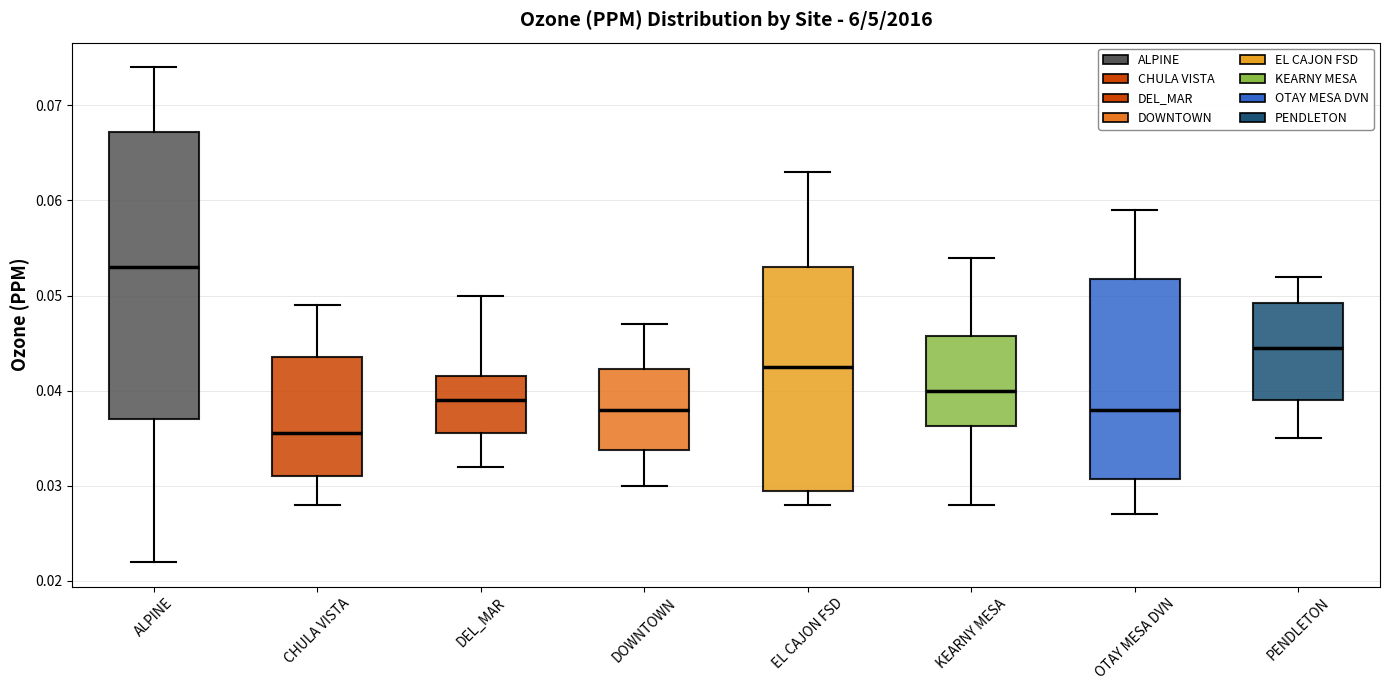

Where does the median line of the box for CHULA VISTA sit on the y-axis? The values are not printed on the chart, so give them approximately, as read against the axis.

0.036